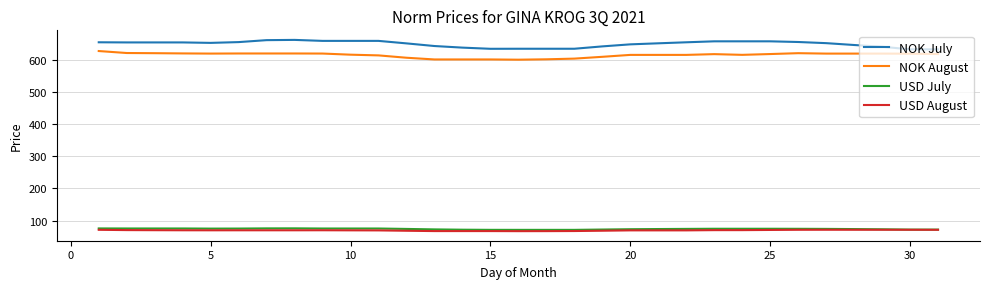

True or false: NOK August and USD August cross at least once.

False